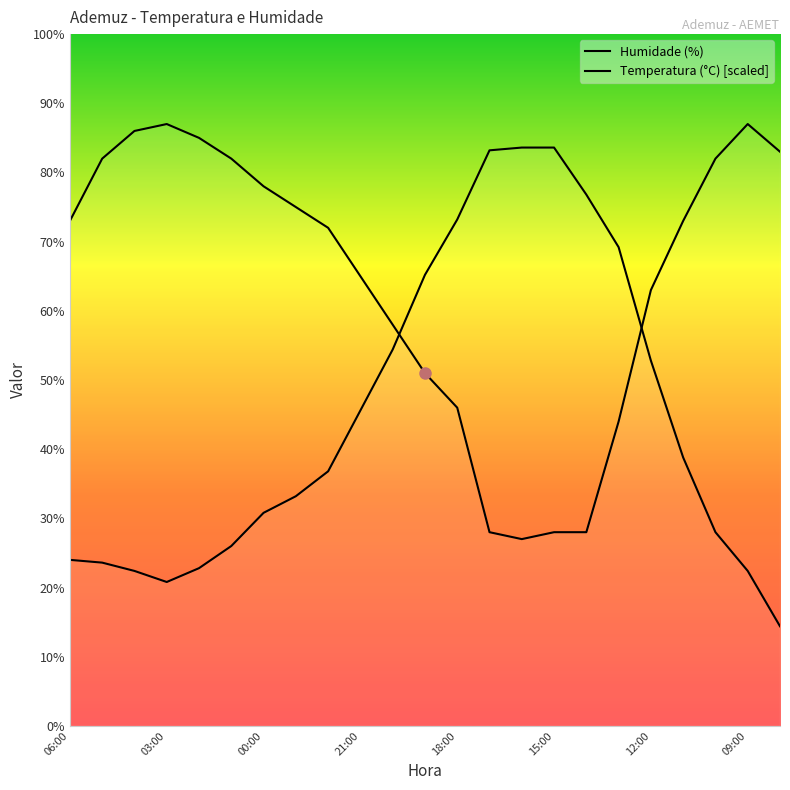

What is the sum of the Humidade (%) values at 18:00 and 9?

150.0